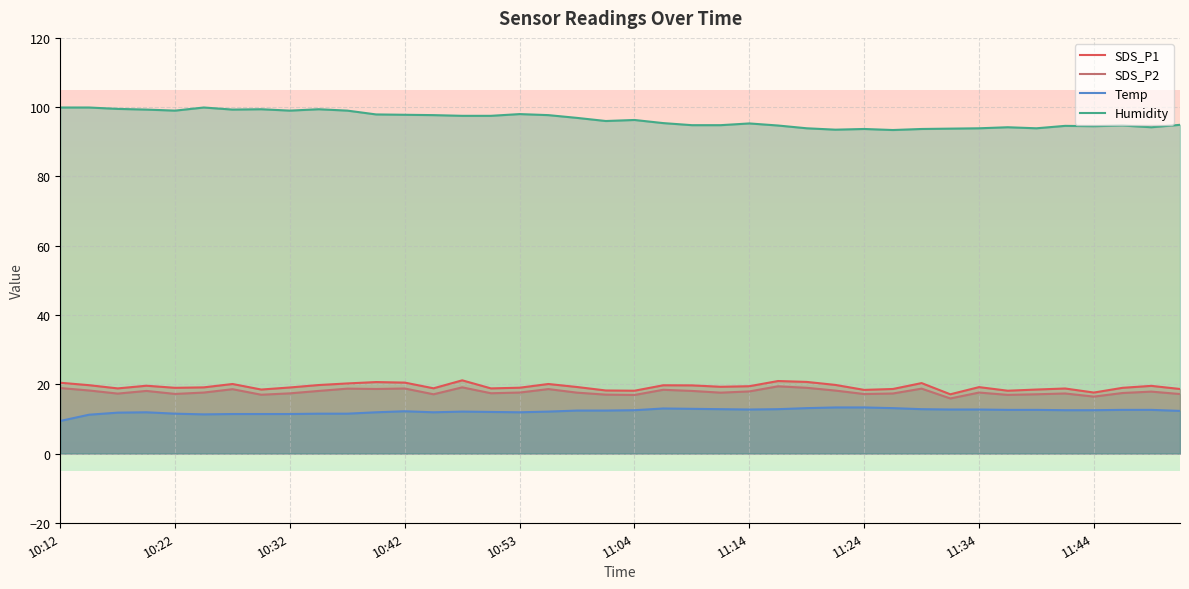

What is the maximum value for Temp?

13.3